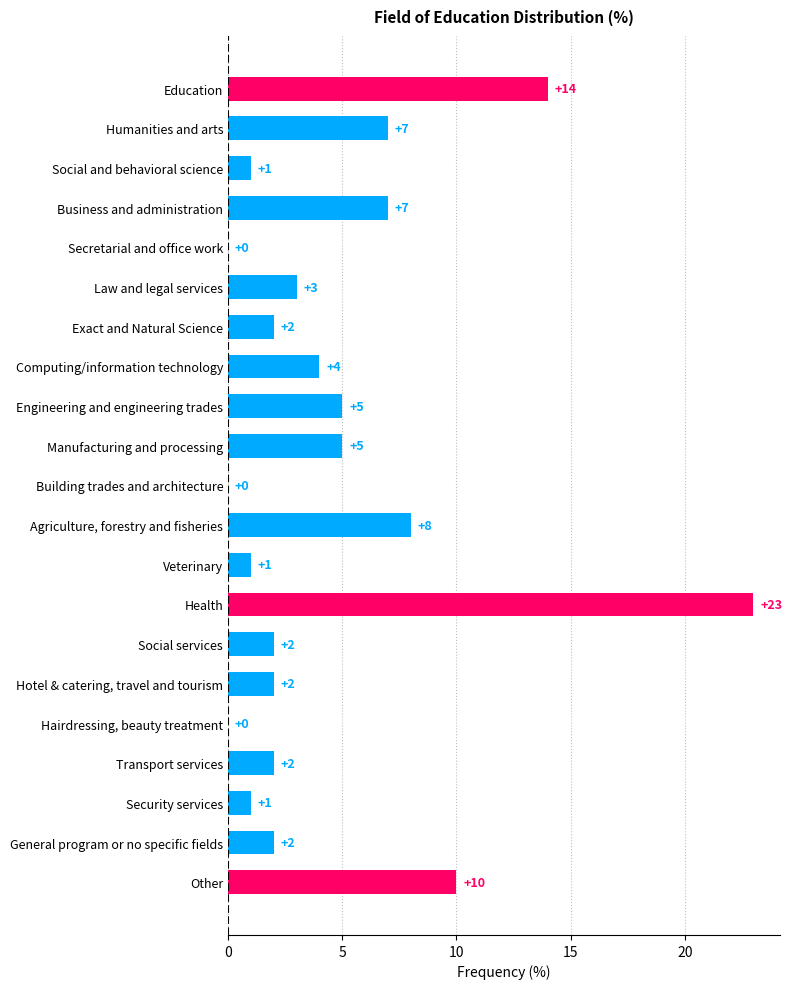

Reading bottom to top, what are all the values shown in this chart?

Other=10	General program or no specific fields=2	Security services=1	Transport services=2	Hairdressing, beauty treatment=0	Hotel & catering, travel and tourism=2	Social services=2	Health=23	Veterinary=1	Agriculture, forestry and fisheries=8	Building trades and architecture=0	Manufacturing and processing=5	Engineering and engineering trades=5	Computing/information technology=4	Exact and Natural Science=2	Law and legal services=3	Secretarial and office work=0	Business and administration=7	Social and behavioral science=1	Humanities and arts=7	Education=14